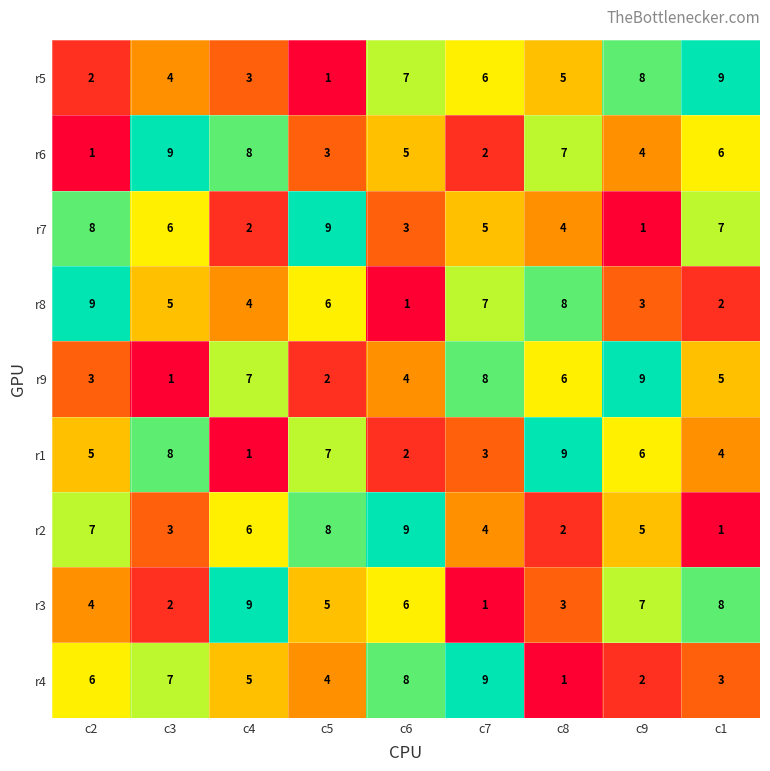

What is the maximum value for r4?

9